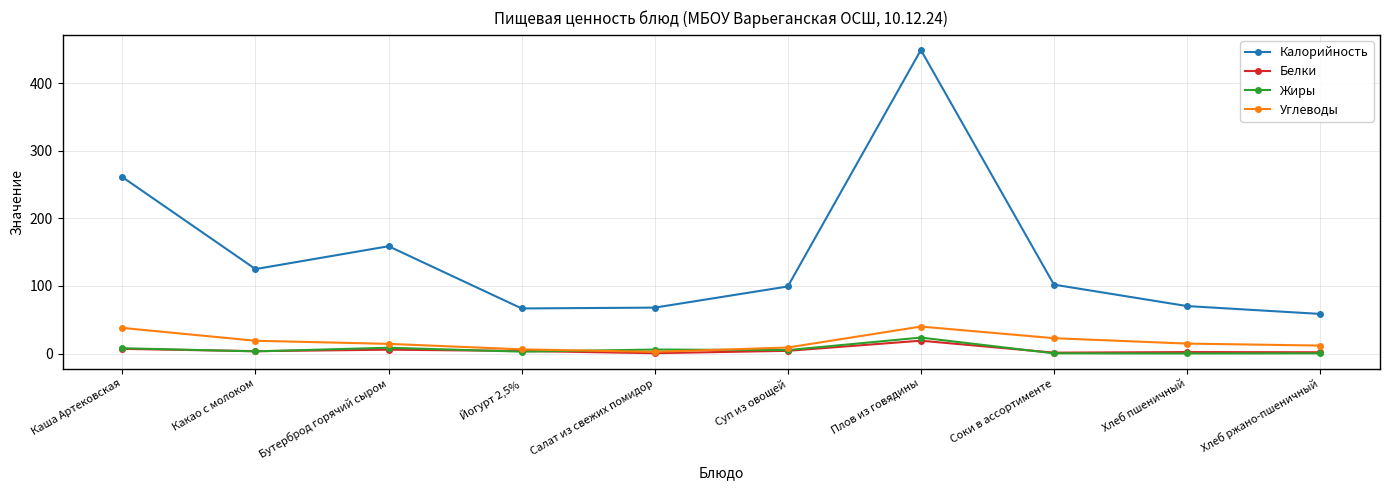

At how many categories does at least one series exceed 149?

3